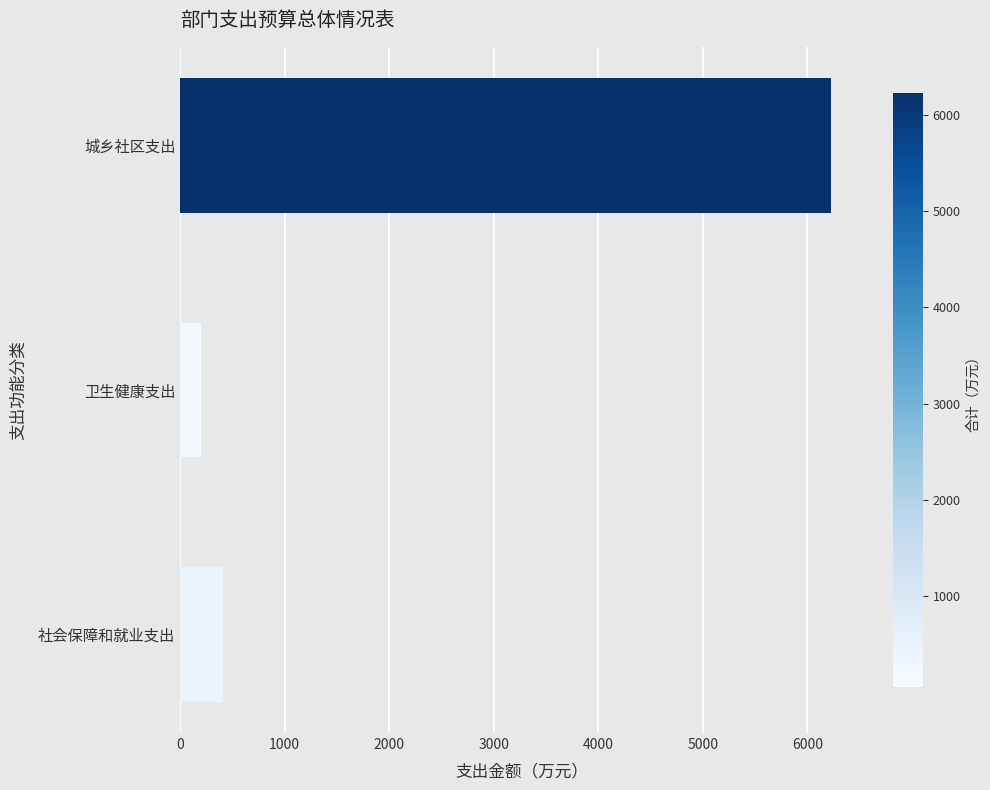

How many data points does each series have?

3